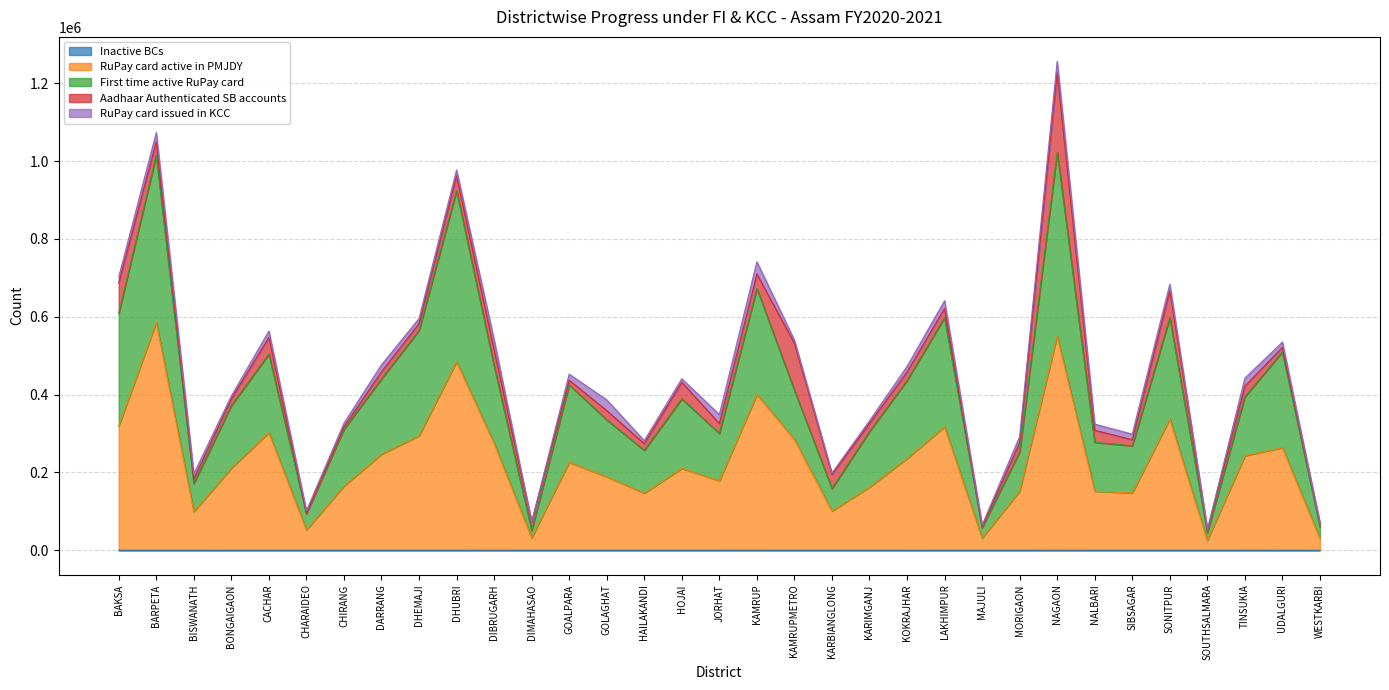

Where is the first local maximum for RuPay card active in PMJDY?

BARPETA